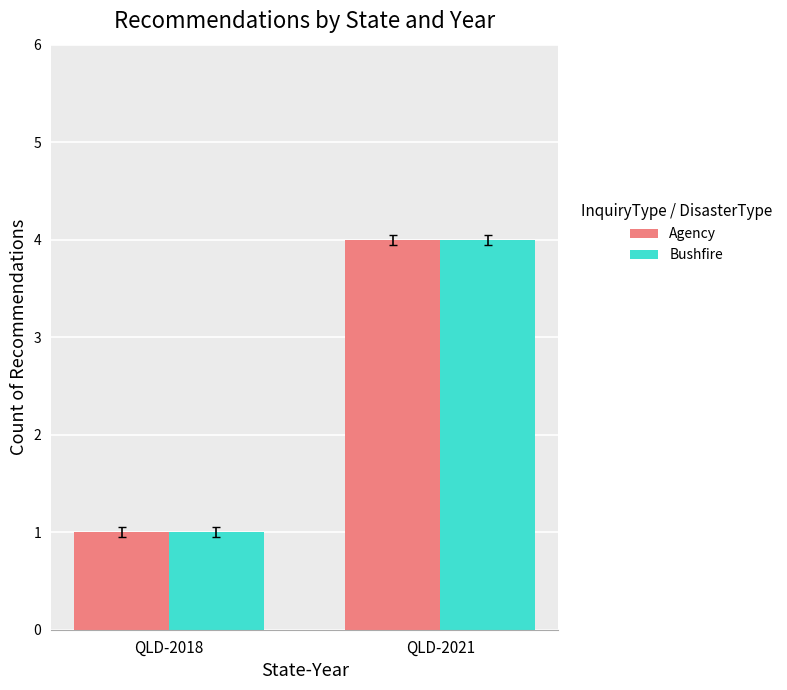

How many groups of bars are there?

2